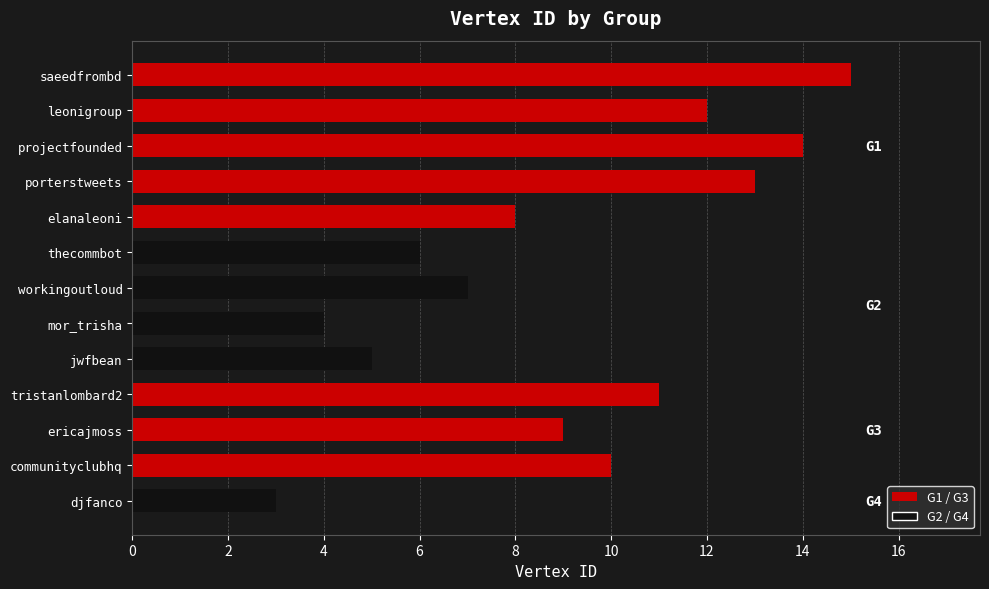

Rank the categories by value from lowest to highest.

djfanco, mor_trisha, jwfbean, thecommbot, workingoutloud, elanaleoni, ericajmoss, communityclubhq, tristanlombard2, leonigroup, porterstweets, projectfounded, saeedfrombd